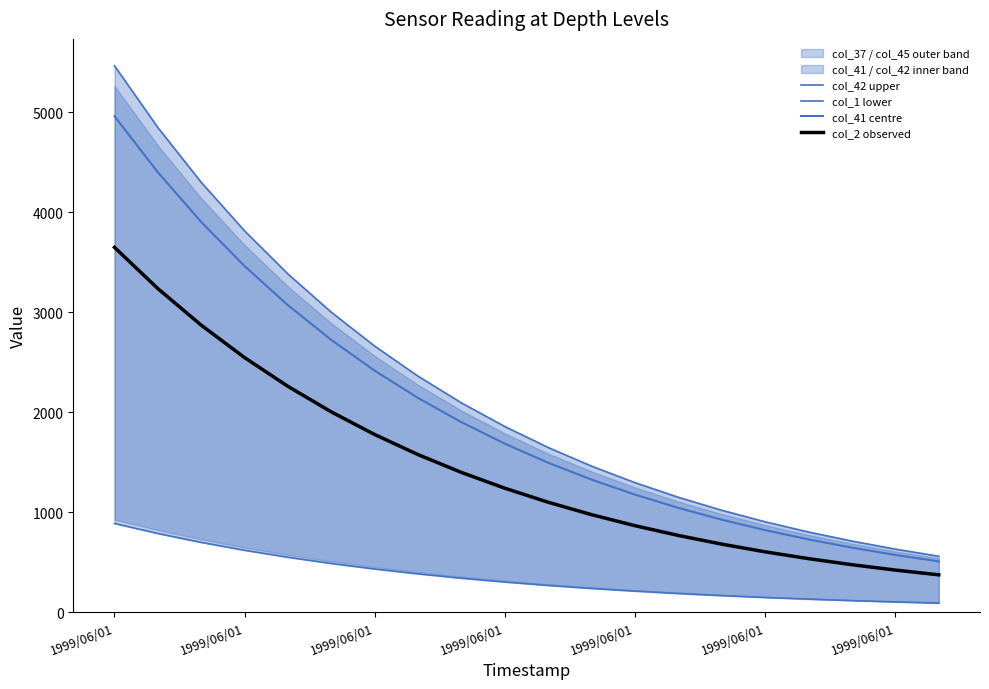

Where is col_1 lower nearest to the value 488?

1999/06/01